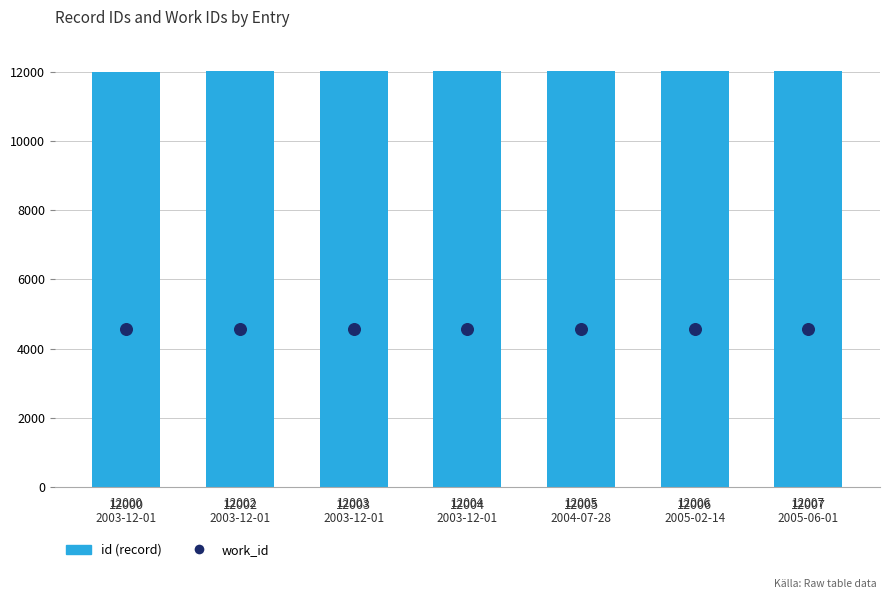

What is the total value across all series at 12005
2004-07-28?

16571